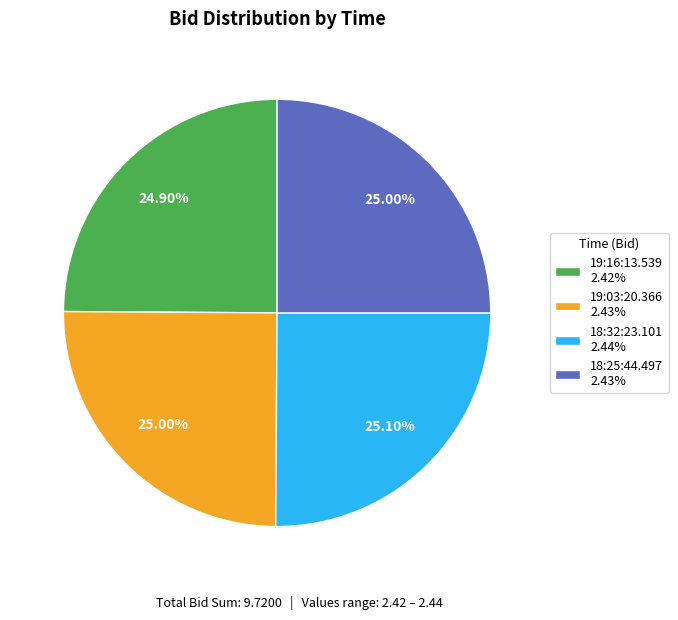

What is the ratio of the value at 19:03:20.366 to the value at 18:25:44.497?

1.0